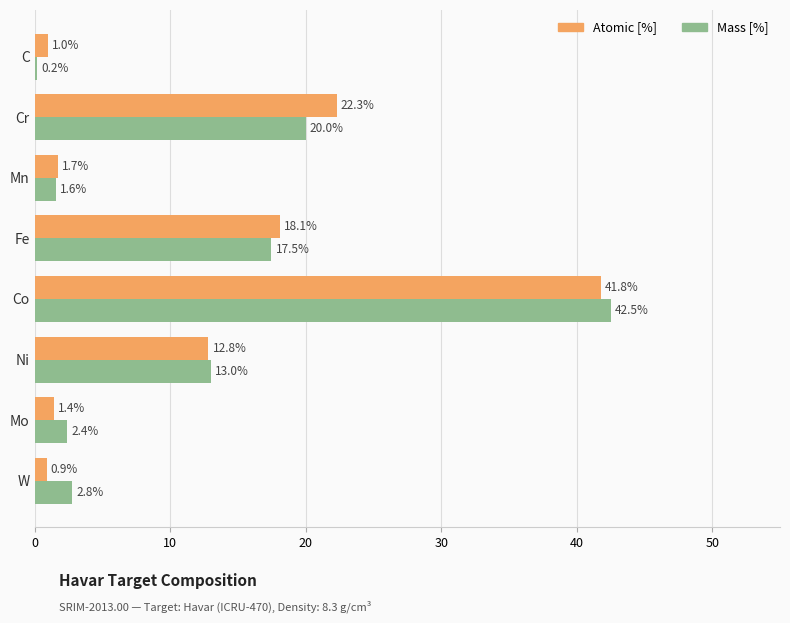

What is the sum of all Mass [%] values?

100.0